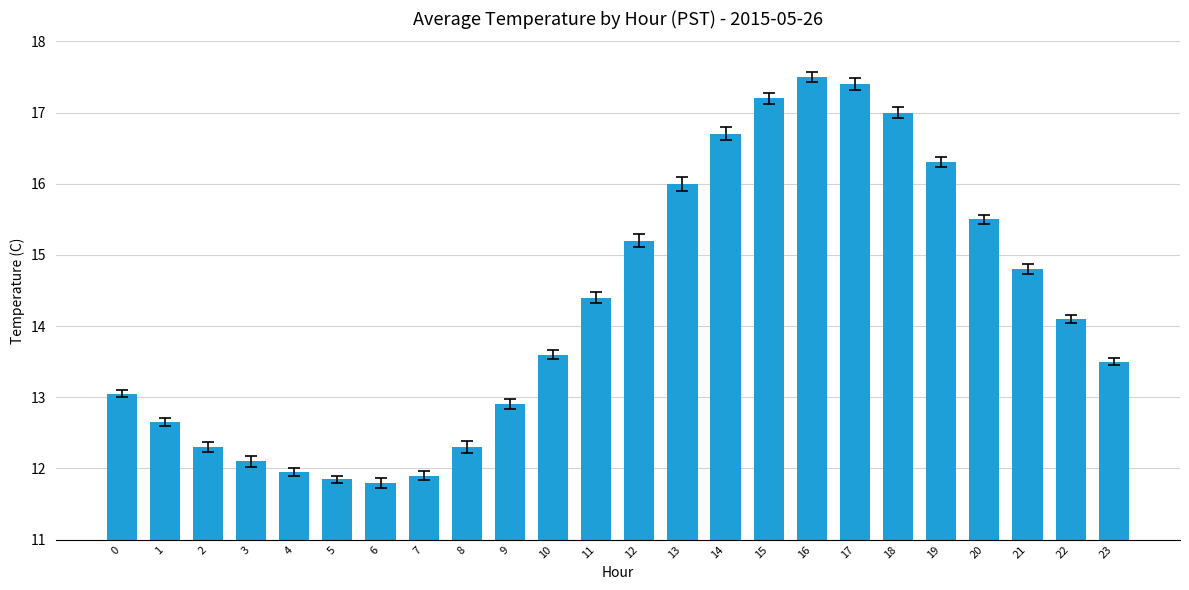

True or false: the data shows 21.2 at 2.

False